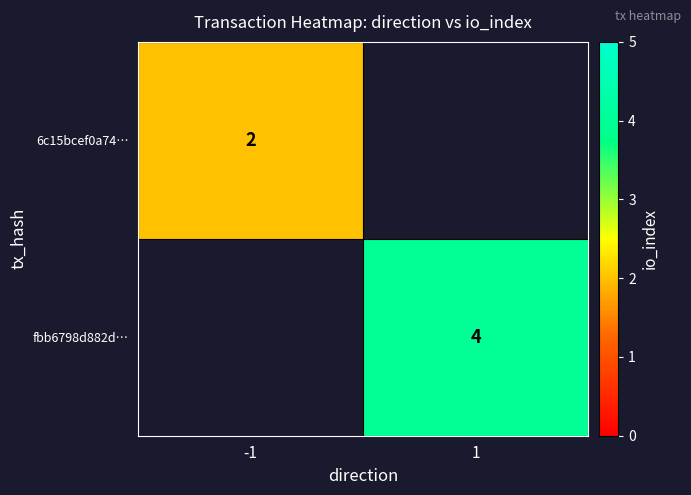

What is the minimum value shown in the chart?

2.0